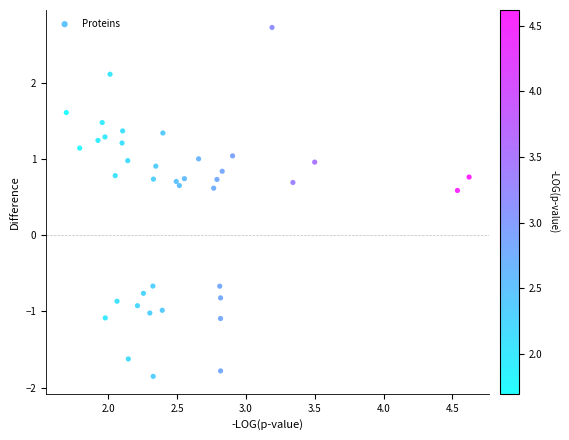

What is the range of X values (max minus min)?

2.9